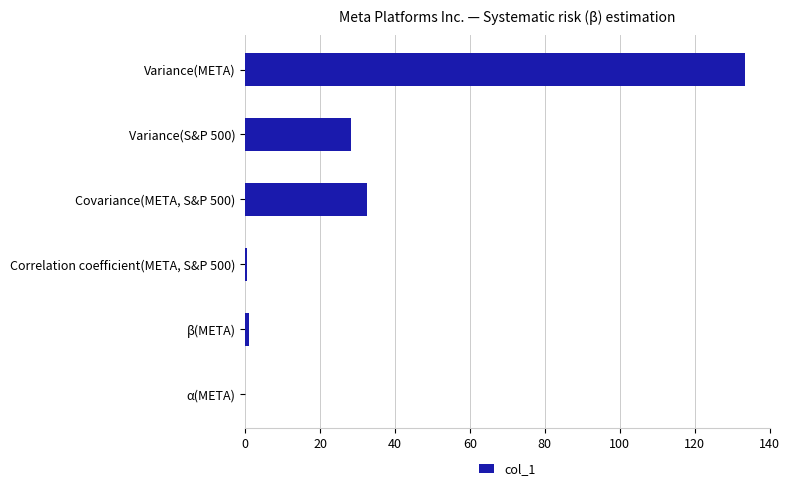

Is it true that the value at Variance(META) is 176.0?

False